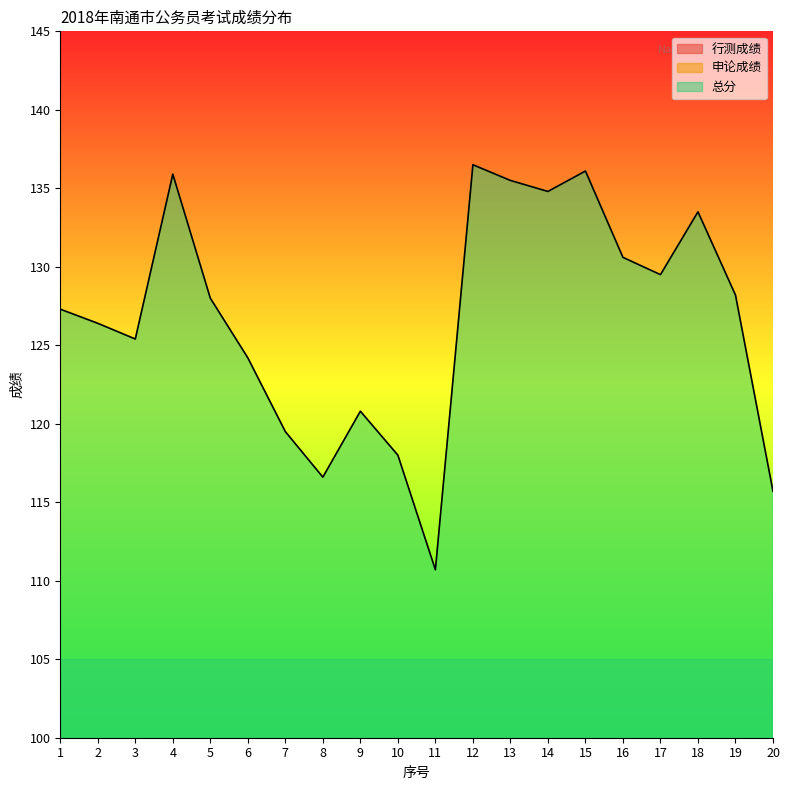

True or false: 行测成绩 has more than 0 points higher than both neighbors.

True